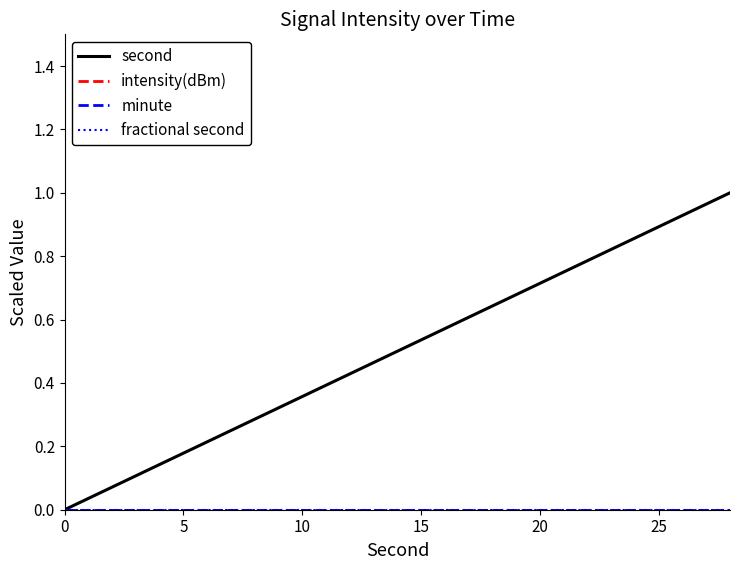

How many lines are shown in the chart?

4